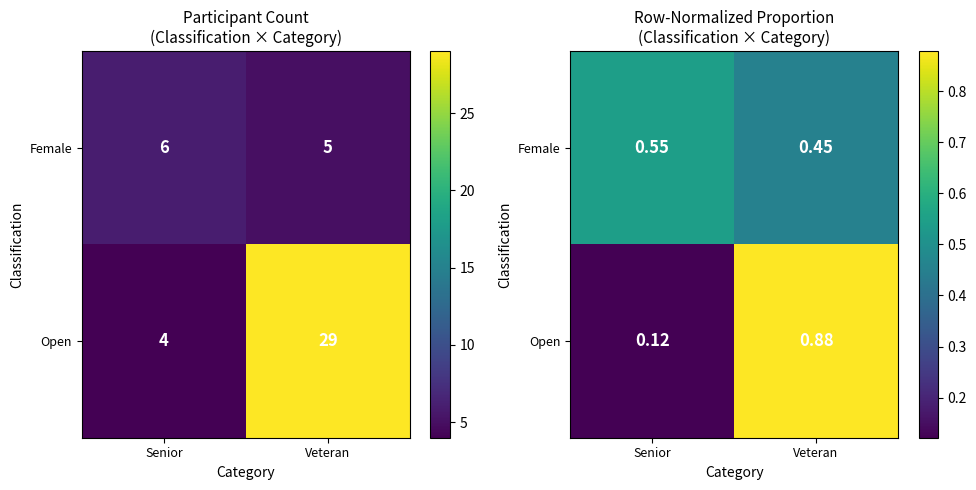

Which category has the highest value across all series?

Veteran